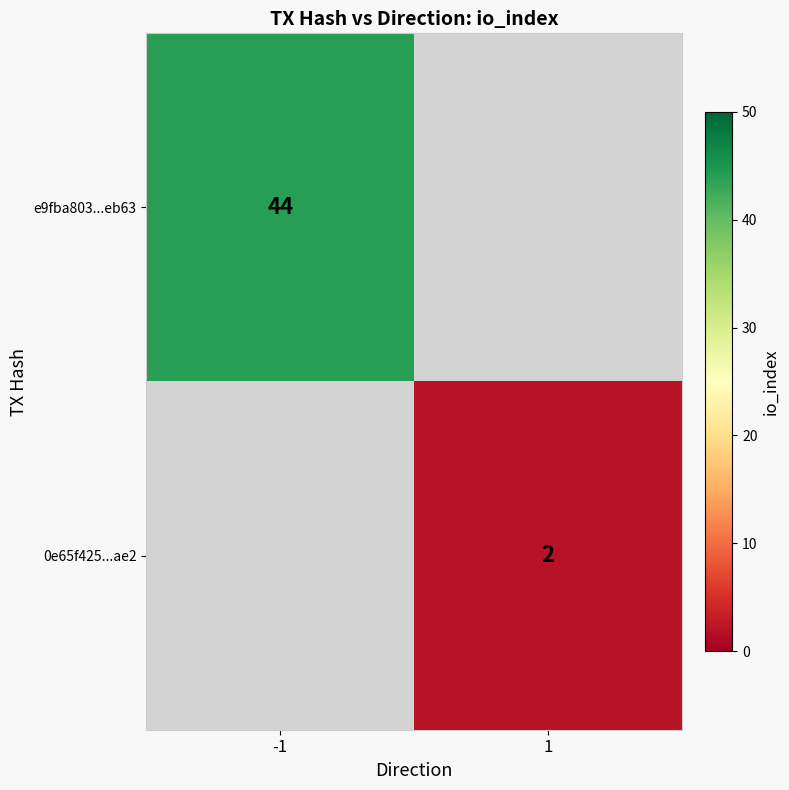

The 0e65f425...ae2 series shows 2 at 1. True or false?

True